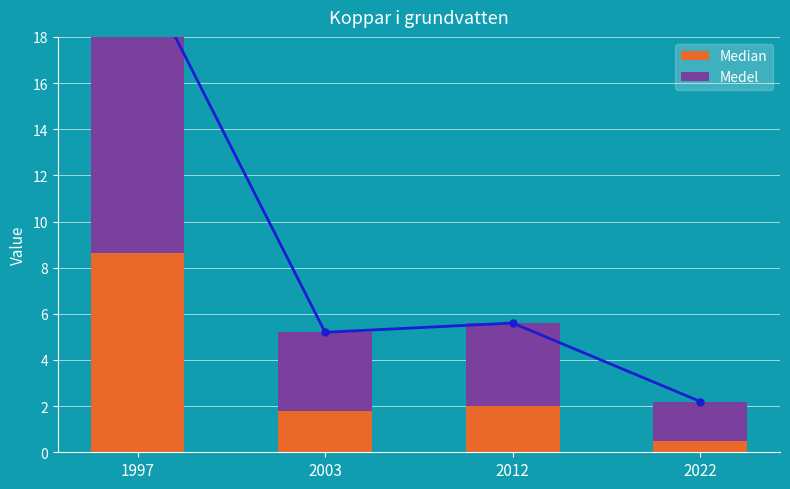

What is the value of the Median bar at the 2nd from the left?

1.8